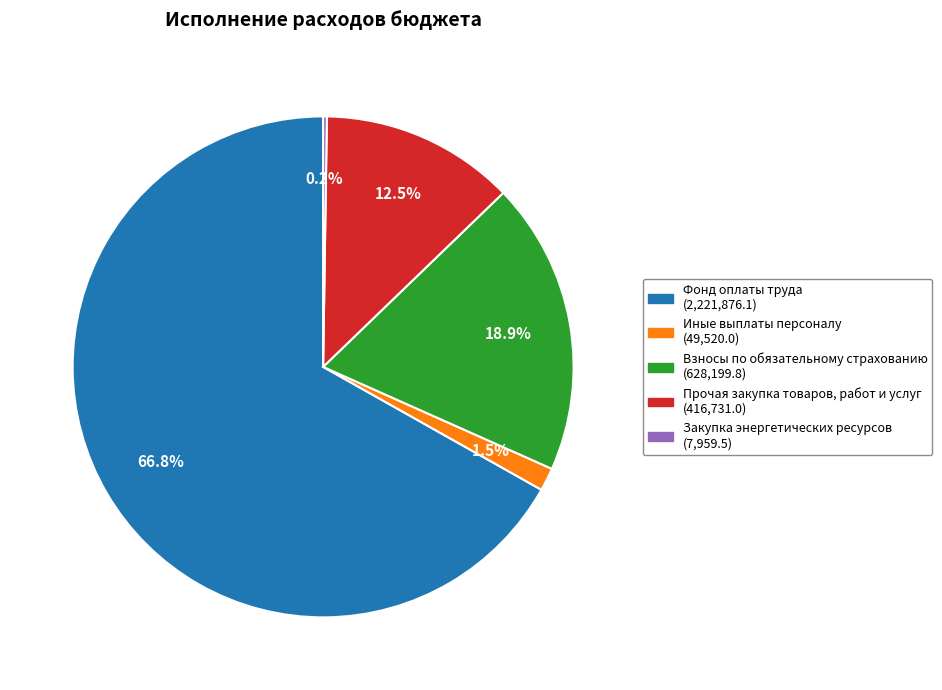

Which has a higher value, Прочая закупка товаров, работ и услуг or Фонд оплаты труда?

Фонд оплаты труда